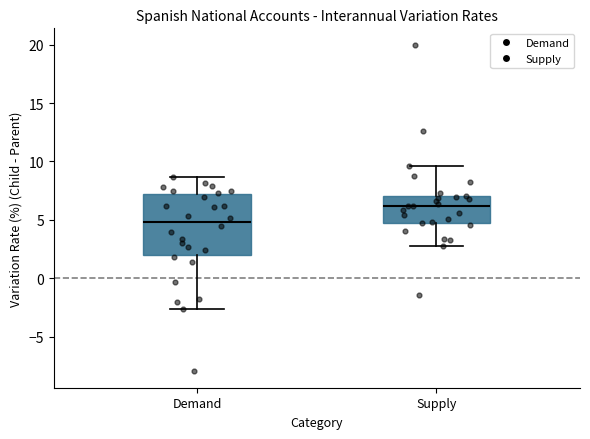

Where is the upper edge of the box for Supply on the y-axis? The values are not printed on the chart, so give them approximately, as read against the axis.

7.0